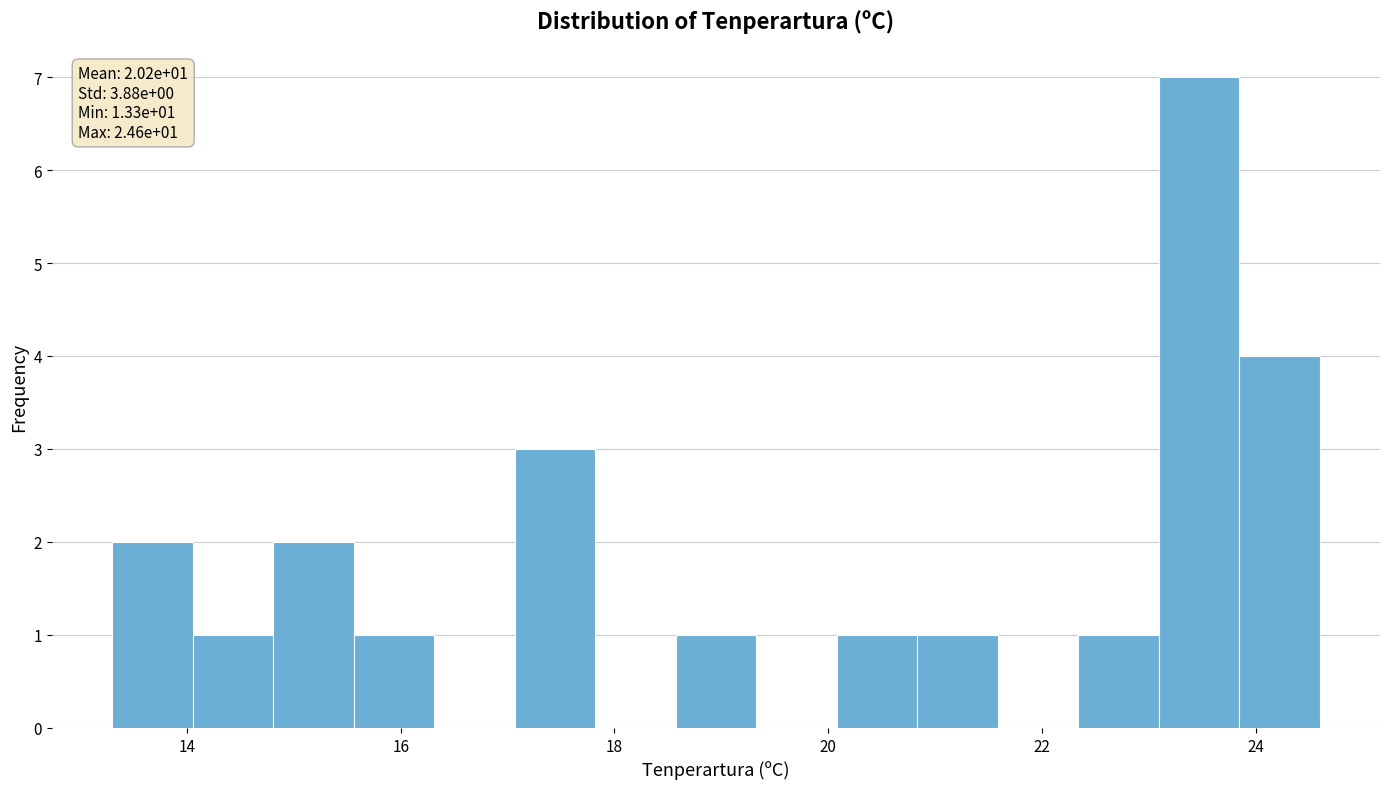

Read against the x-axis, roughly where is the centre of the tallest bar?

23.4